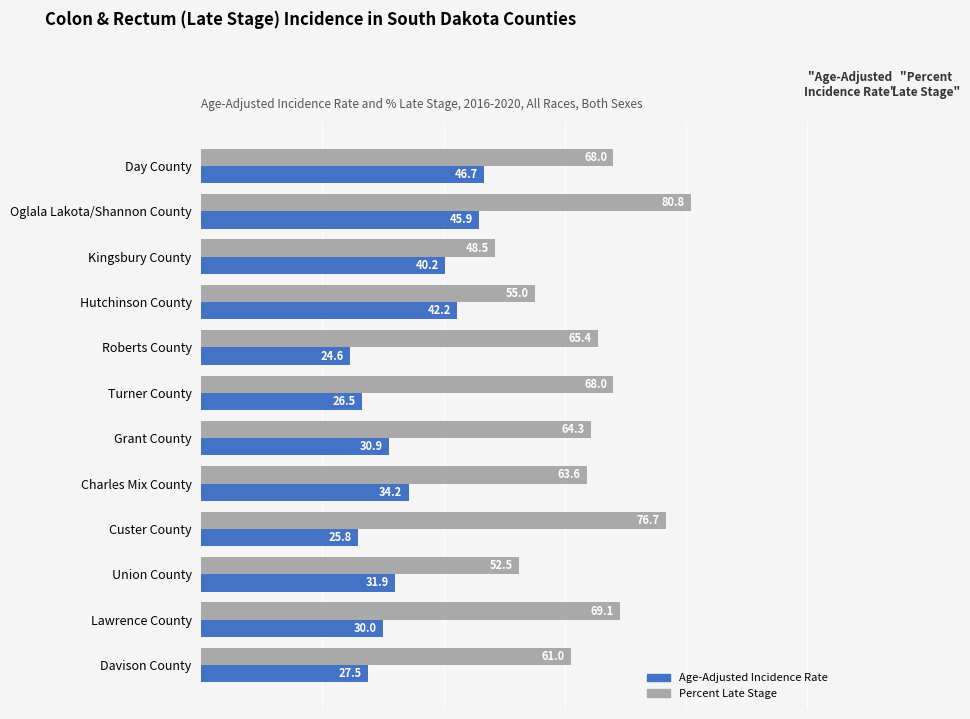

What is the spread (max minus min) of values at Kingsbury County?

8.3